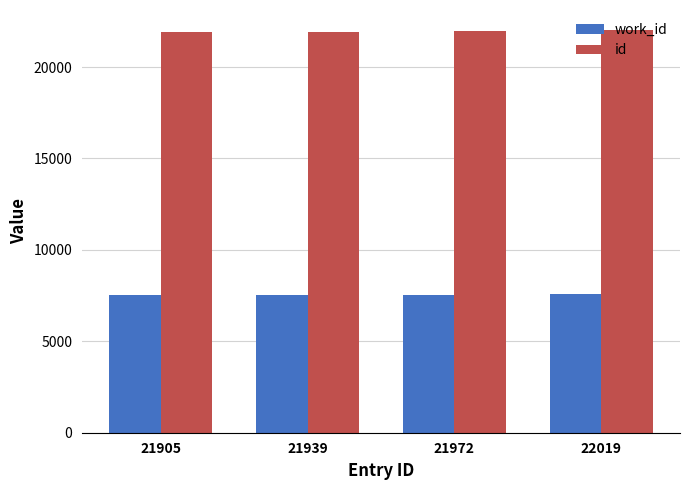

What is the average value of the work_id series?

7556